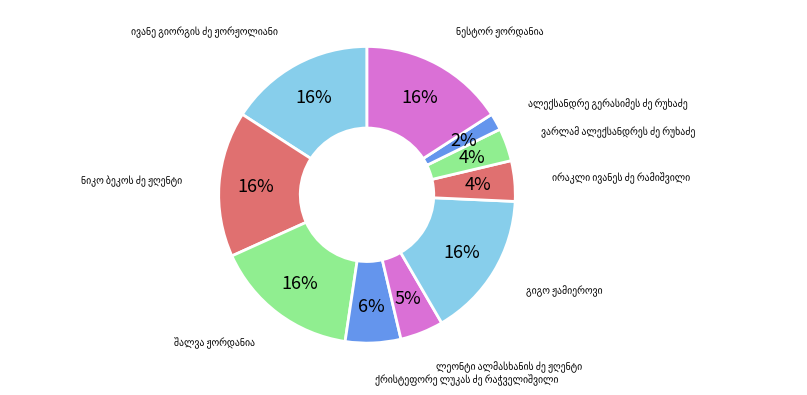

Which has a higher value, ივანე გიორგის ძე ჟორჟოლიანი or ირაკლი ივანეს ძე რამიშვილი?

ივანე გიორგის ძე ჟორჟოლიანი